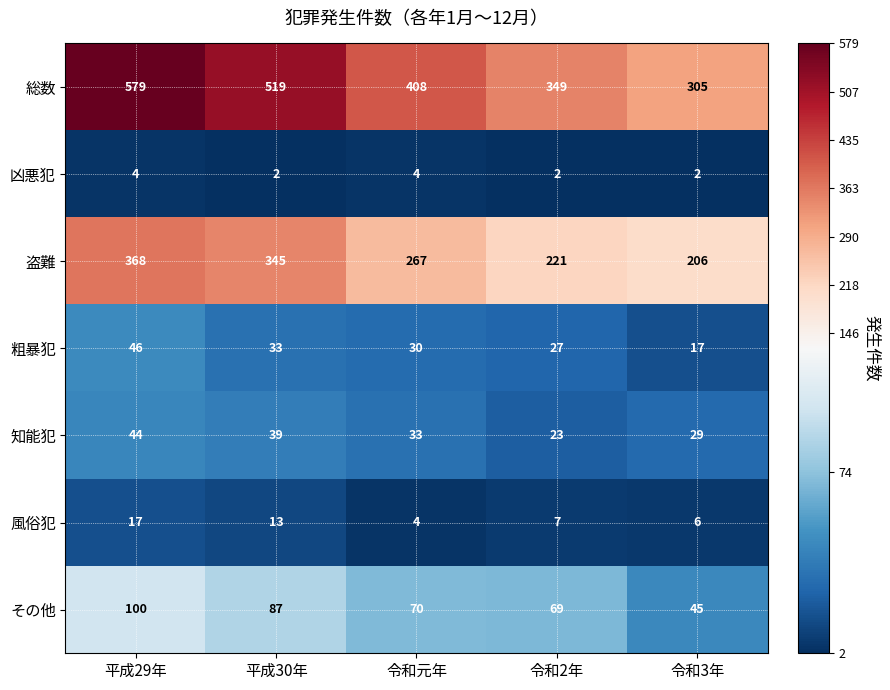

Which series has the widest spread of values?

総数